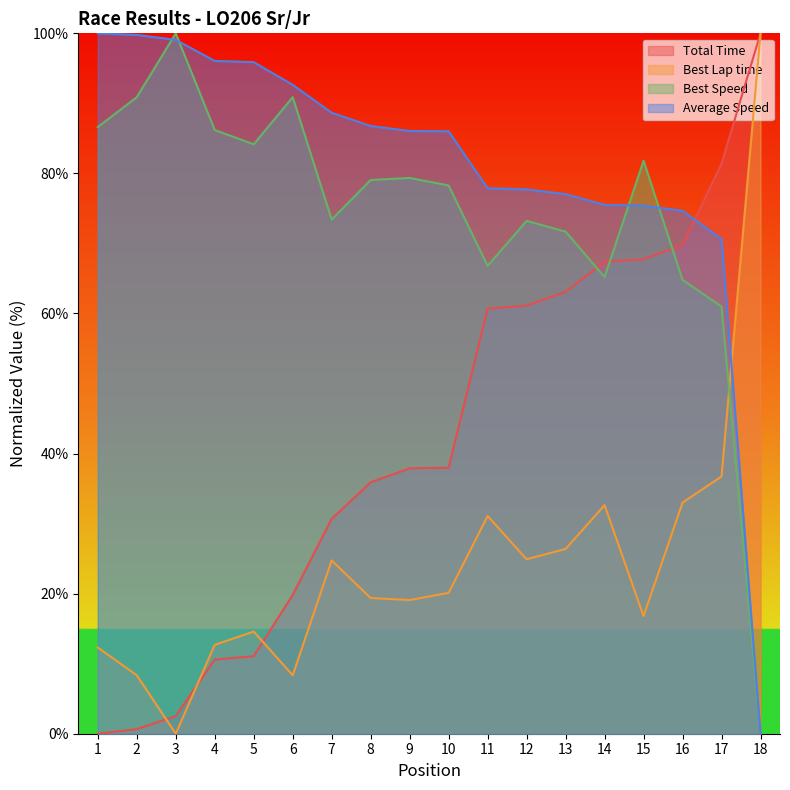

Which category has the lowest value in the Best Speed series?

18